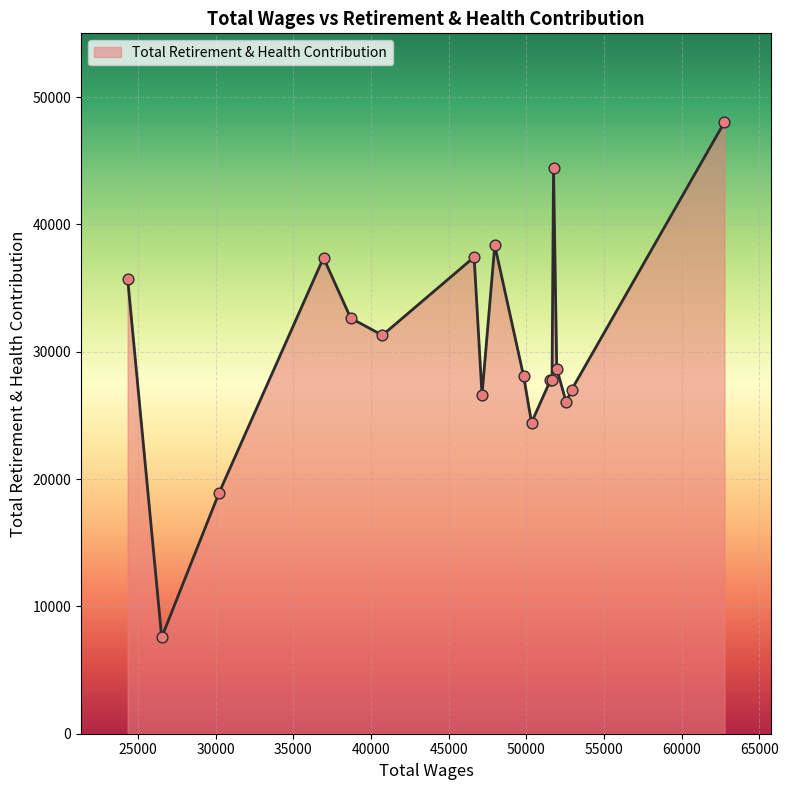

What is the difference between the maximum and minimum values?

40454